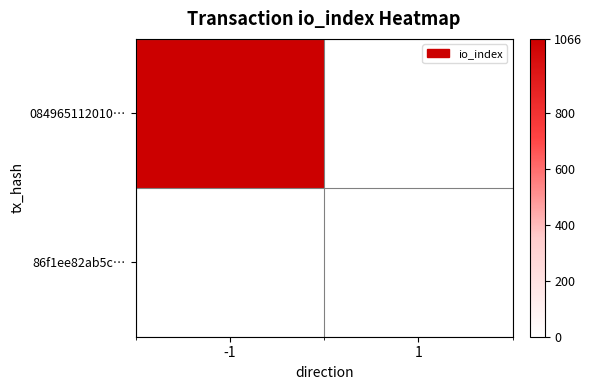

What is the difference between the highest and lowest values at direction_-1?

1066